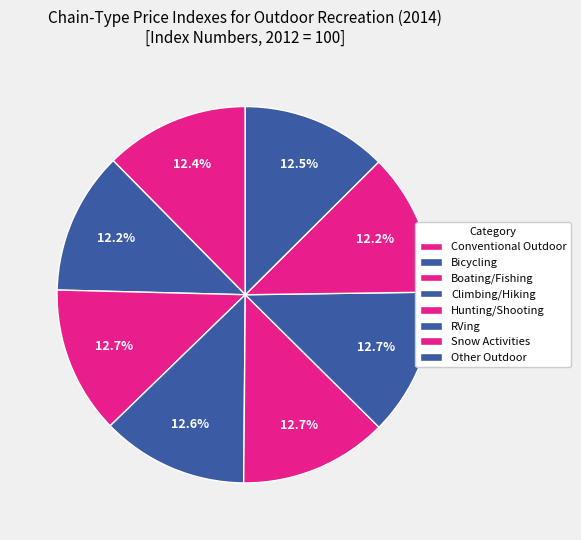

How many segments does this pie chart have?

8